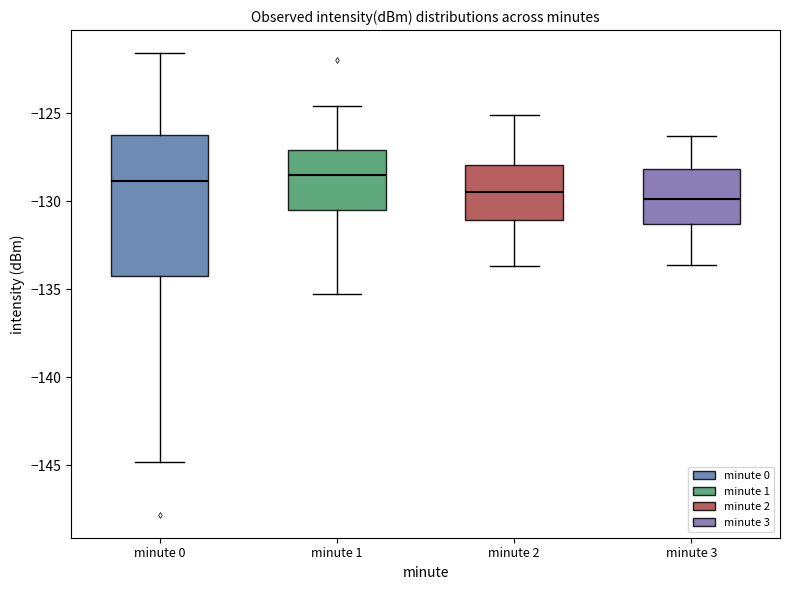

Reading left to right, read every box against the y-axis: the position of its median line, the range the box covers, and the ends of its whiskers. The values are not printed on the chart, so give them approximately, as read against the axis.

minute 0: median -129.0, box -134.0 to -126.5, whiskers -145.0 to -121.5
minute 1: median -128.5, box -130.5 to -127.0, whiskers -135.5 to -124.5
minute 2: median -129.5, box -131.0 to -128.0, whiskers -133.5 to -125.0
minute 3: median -130.0, box -131.5 to -128.0, whiskers -133.5 to -126.5